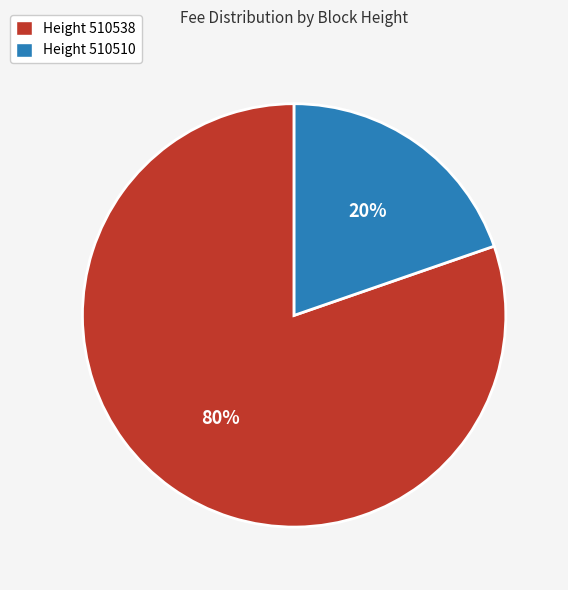

What is the majority slice?

Height 510538